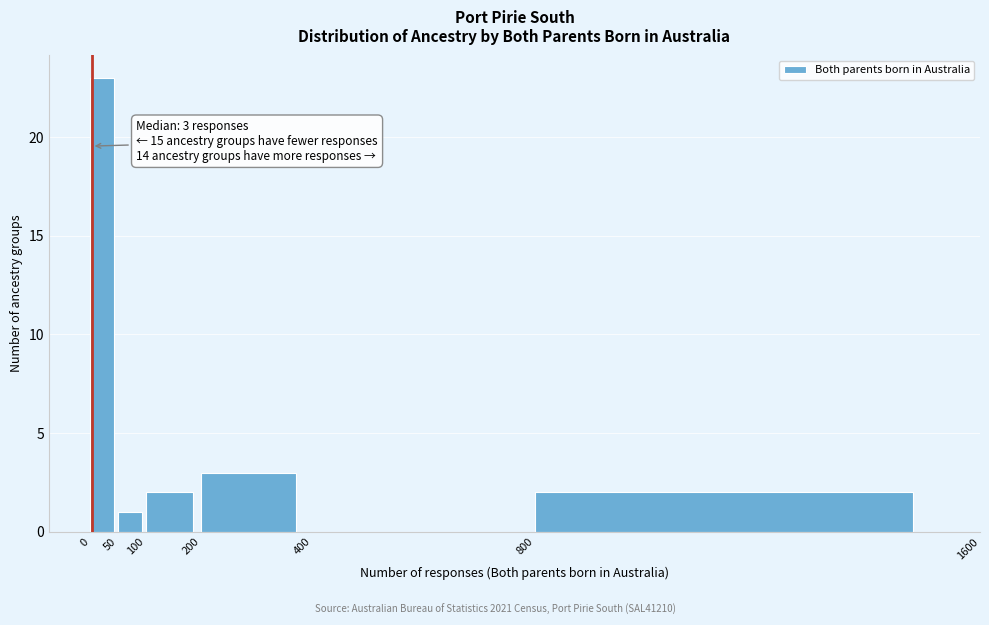

Which range on the x-axis has the tallest bar?

0 to 50